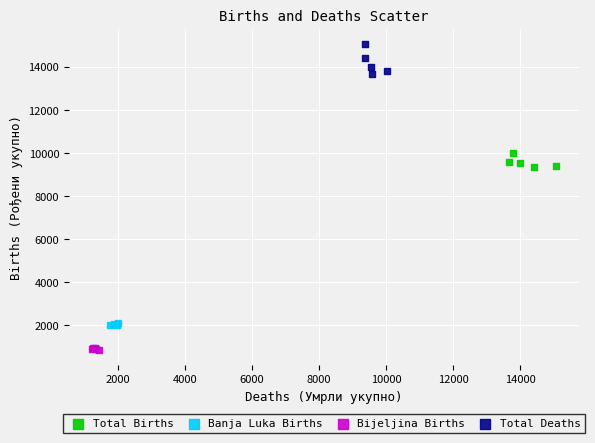

Which series contains the lowest Y value?

Bijeljina Births